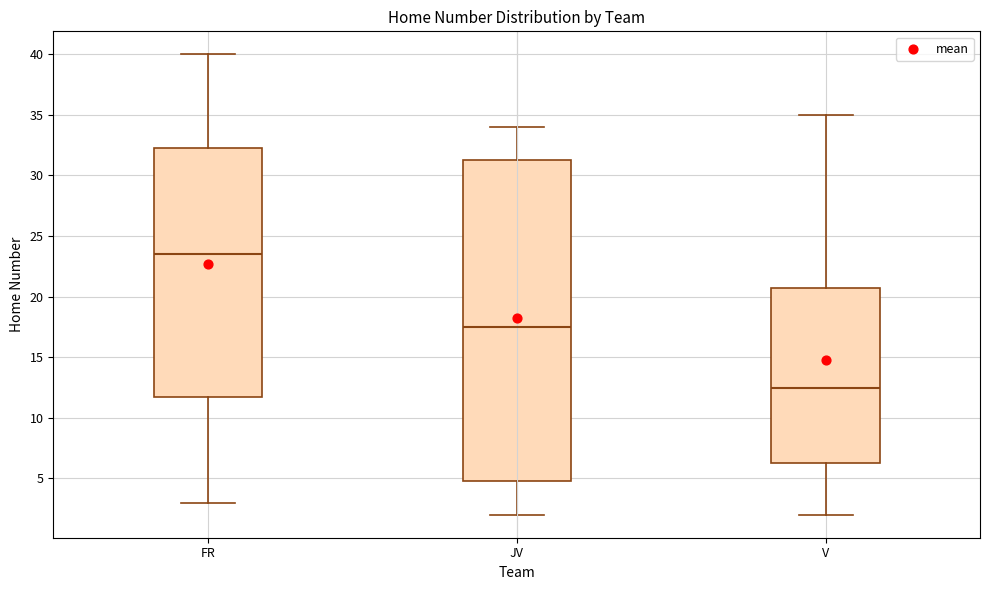

Reading left to right, transcribe this box plot: for each box, give where its median line is, the range the box spans, and where its two whiskers end, as read against the y-axis. The values are not printed on the chart, so give them approximately, as read against the axis.

FR: median 23.5, box 12.0 to 32.5, whiskers 3.0 to 40.0
JV: median 17.5, box 5.0 to 31.5, whiskers 2.0 to 34.0
V: median 12.5, box 6.5 to 21.0, whiskers 2.0 to 35.0